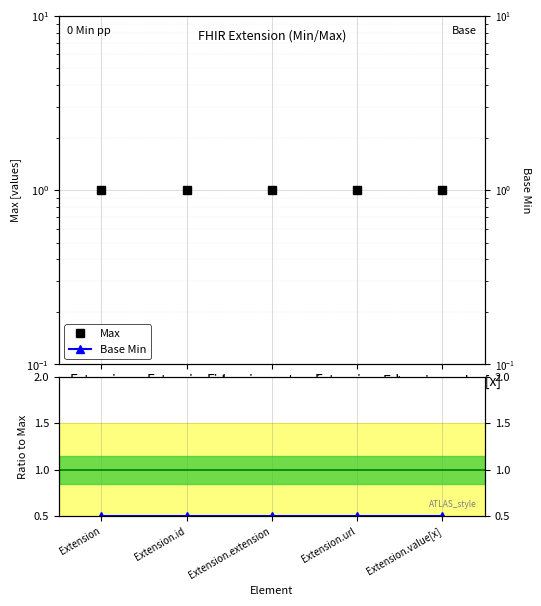

Reading left to right, list all the values displayed in this chart.

Max: Extension=1.0	Extension.id=1.0	Extension.extension=1.0	Extension.url=1.0	Extension.value[x]=1.0
Base Min: Extension=0.0	Extension.id=0.0	Extension.extension=0.0	Extension.url=0.0	Extension.value[x]=0.0
Base Min / Max: Extension=0.5	Extension.id=0.5	Extension.extension=0.5	Extension.url=0.5	Extension.value[x]=0.5